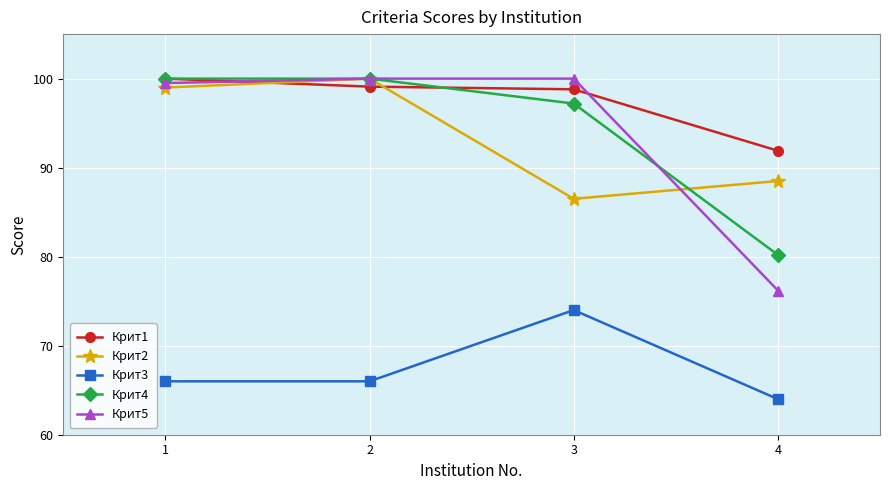

Reading right to left, list all the values displayed in this chart.

Крит1: 4=91.9	3=98.8	2=99.1	1=100.0
Крит2: 4=88.5	3=86.5	2=100.0	1=99.0
Крит3: 4=64.0	3=74.0	2=66.0	1=66.0
Крит4: 4=80.2	3=97.2	2=100.0	1=100.0
Крит5: 4=76.2	3=100.0	2=100.0	1=99.5